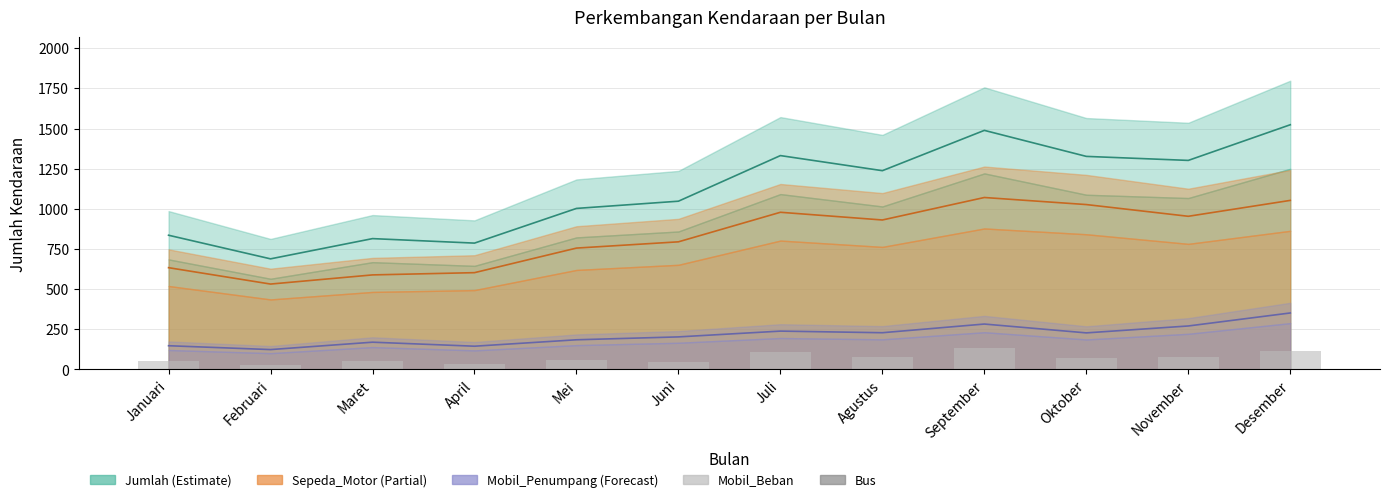

Count the number of data series in this chart.

5